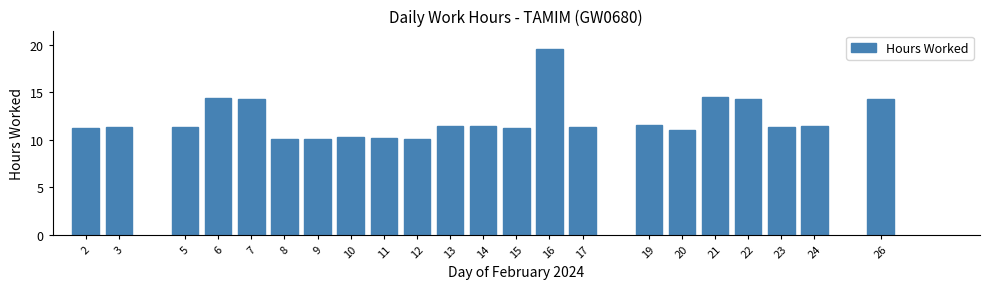

Approximately how many times larger is the value at 2 compared to 9?

1.1